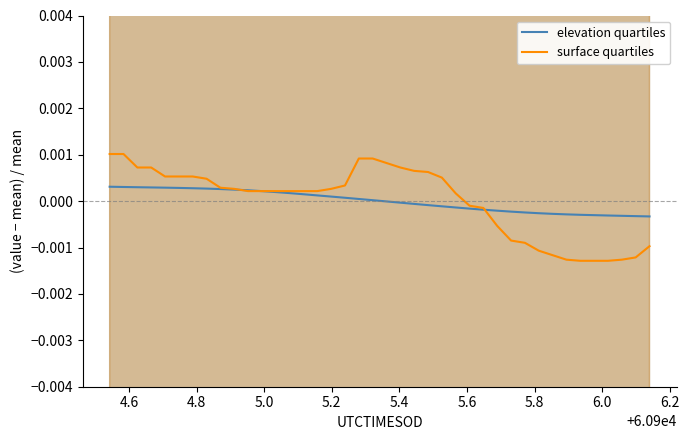

List the series in order of their overall mean, lowest first.

surface quartiles, elevation quartiles